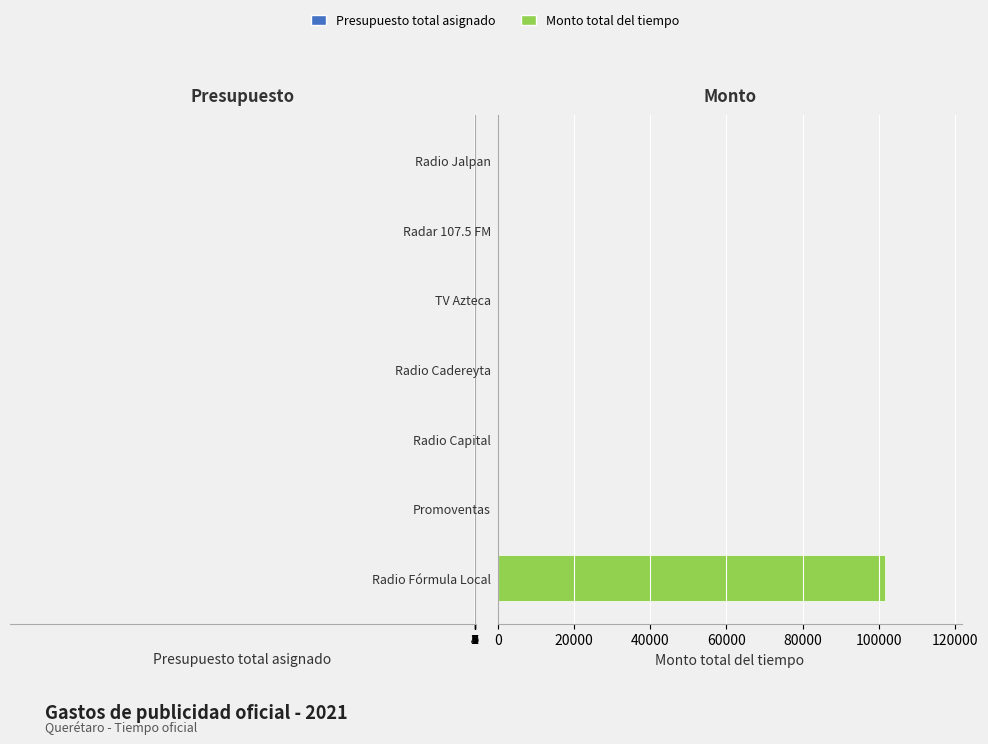

Rank the series by their average value, from lowest to highest.

Presupuesto total asignado, Monto total del tiempo